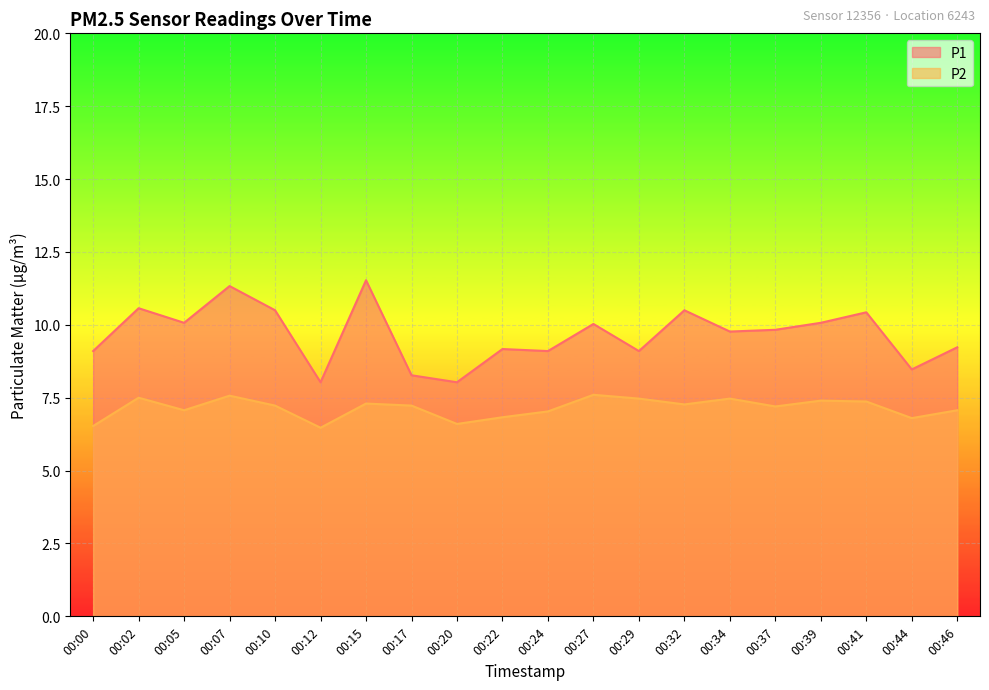

At how many categories does at least one series exceed 10?

9